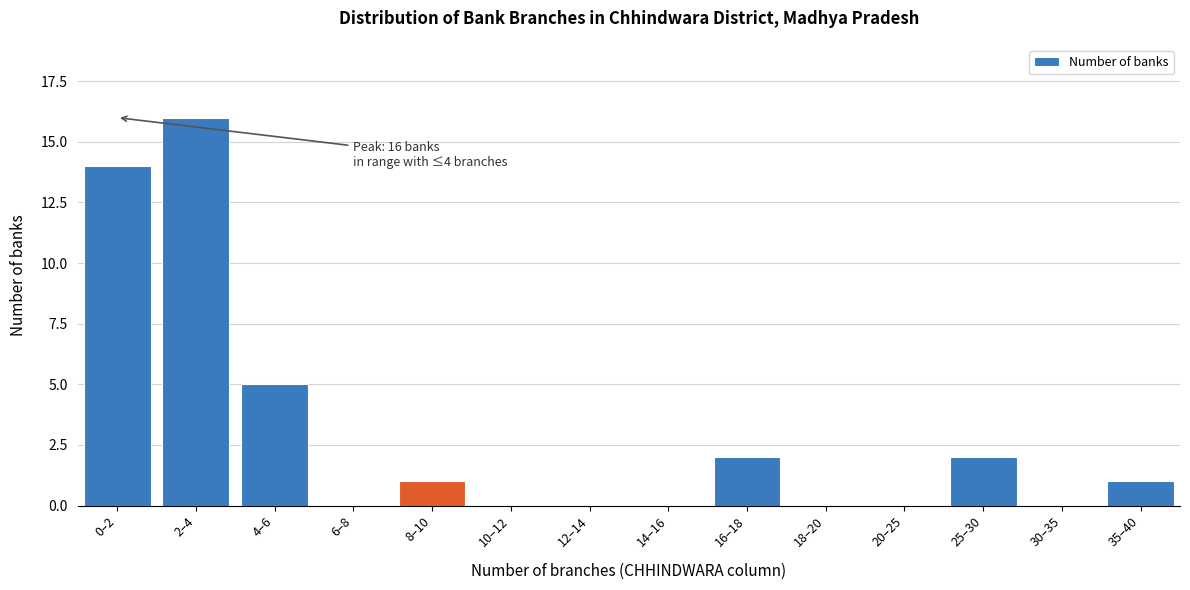

Reading left to right, what are all the values shown in this chart?

0–2=14	2–4=16	4–6=5	6–8=0	8–10=1	10–12=0	12–14=0	14–16=0	16–18=2	18–20=0	20–25=0	25–30=2	30–35=0	35–40=1